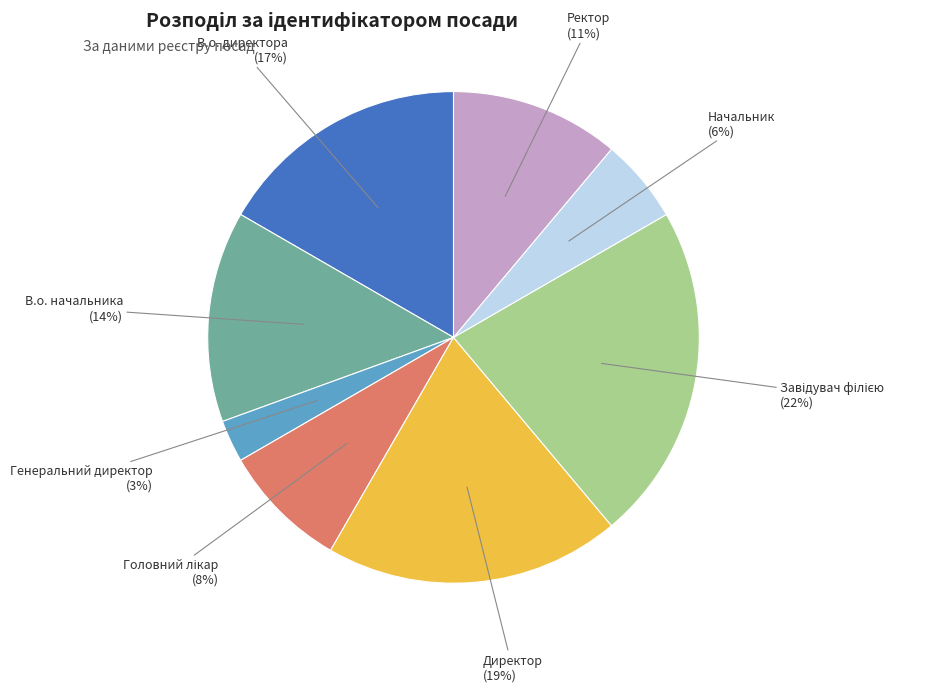

How many slices are in this pie chart?

8